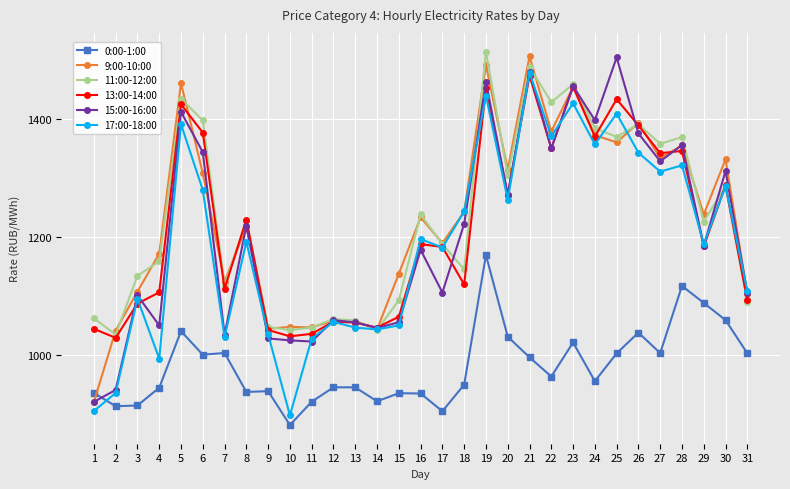

The 9:00-10:00 series shows 529.5 at 16. True or false?

False